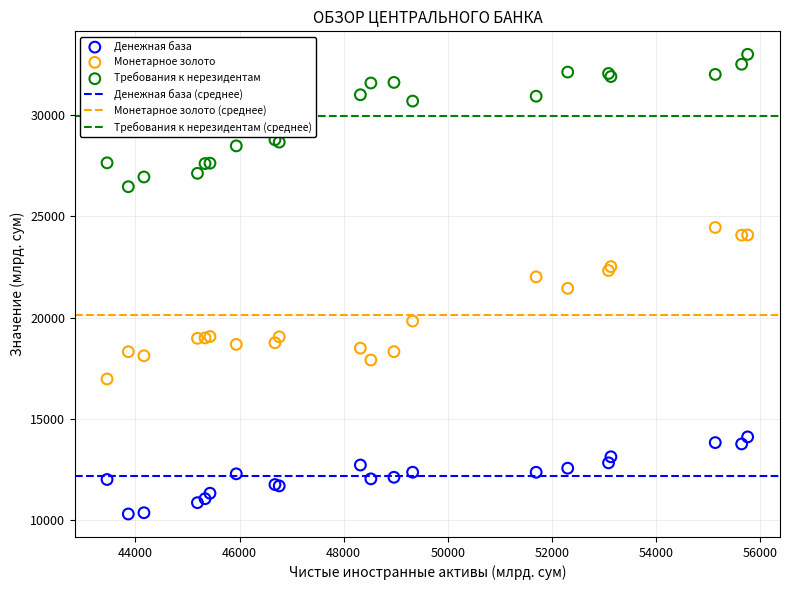

Which series contains the lowest Y value?

Денежная база